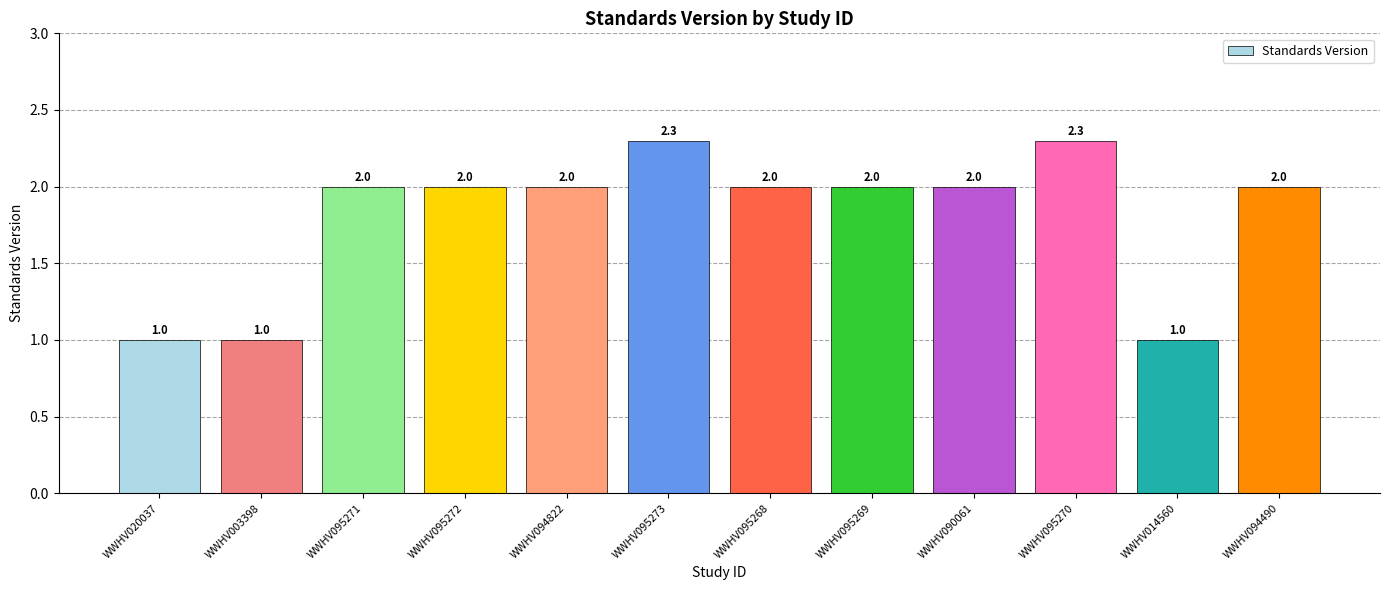

What is the difference between the maximum and second lowest values?

1.3